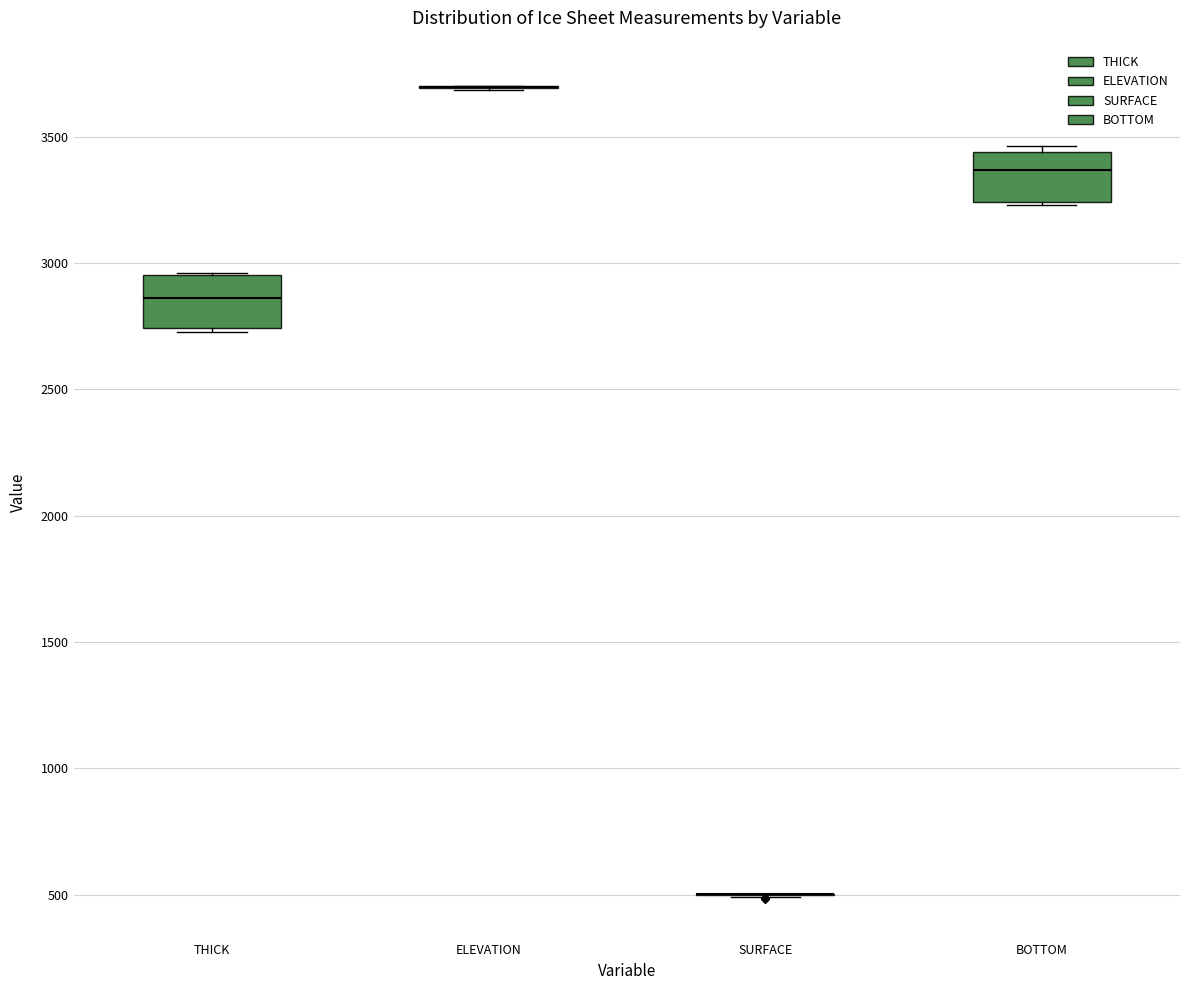

Reading left to right, transcribe this box plot: for each box, give where its median line is, the range the box spans, and where its two whiskers end, as read against the y-axis. The values are not printed on the chart, so give them approximately, as read against the axis.

THICK: median 2850, box 2750 to 2950, whiskers 2750 (just below the box's lower edge) to 2950
ELEVATION: box collapsed to a line at 3700, whiskers 3700 to 3700
SURFACE: box collapsed to a line at 500, whiskers 500 to 500
BOTTOM: median 3350, box 3250 to 3450, whiskers 3250 to 3450 (just above the box's upper edge)